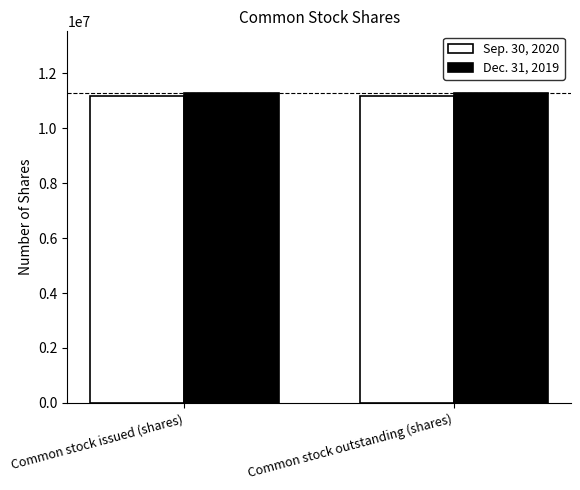

What is the spread (max minus min) of values at Common stock outstanding (shares)?

112309